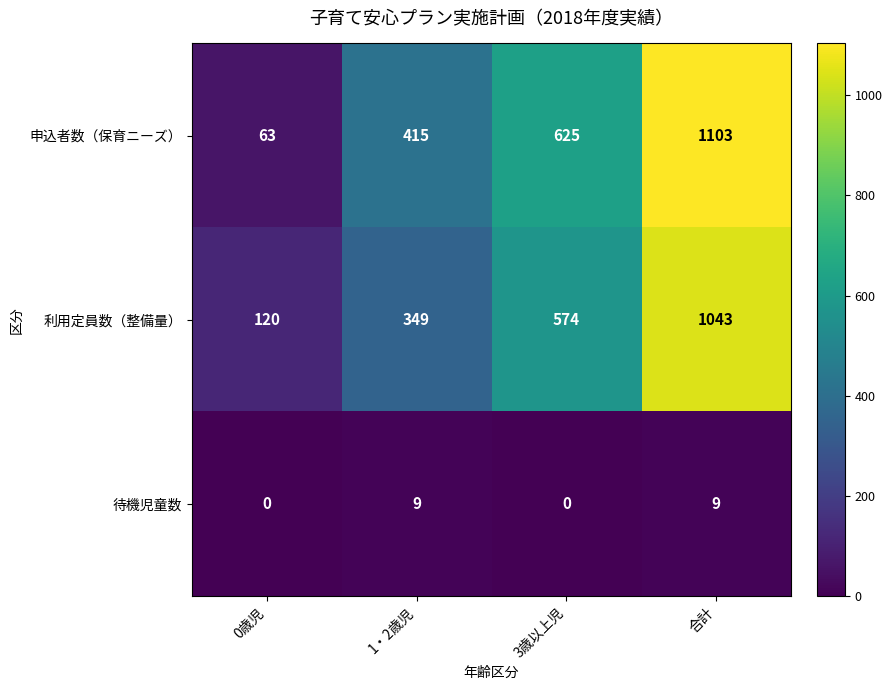

What is the difference between the maximum and minimum values in the 待機児童数 series?

9